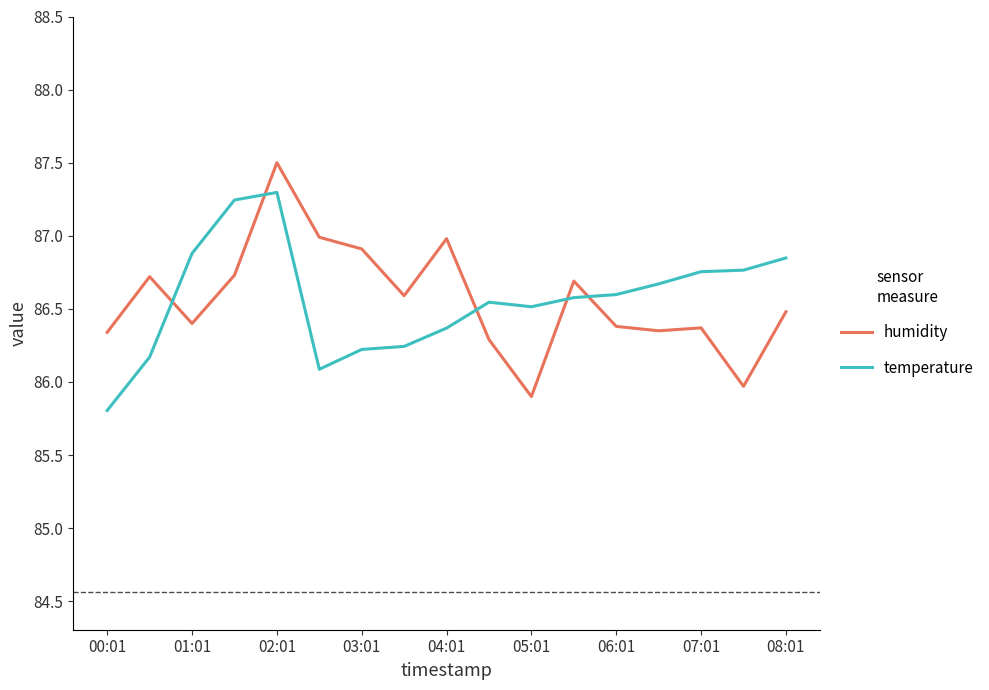

What are all the series names shown in the legend?

humidity, temperature